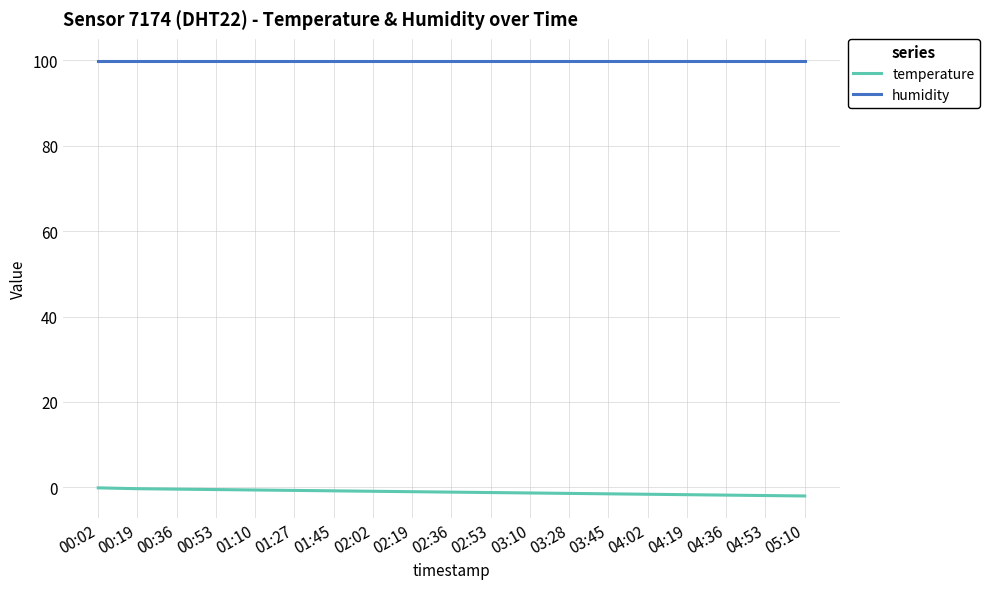

How many categories are shown in the chart?

19